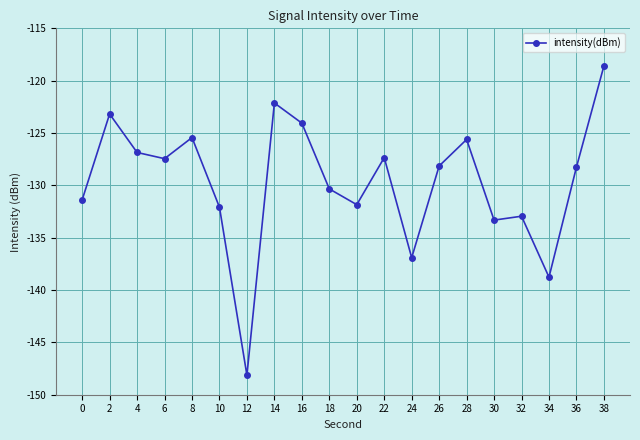

How many points are lower than both their immediate neighbors (excluding endpoints)?

6